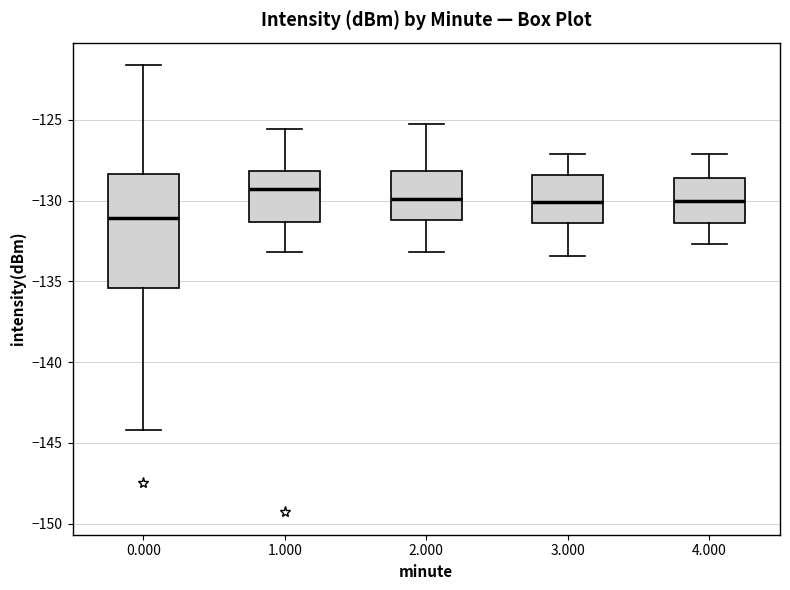

Which box's median line is the lowest?

0.000